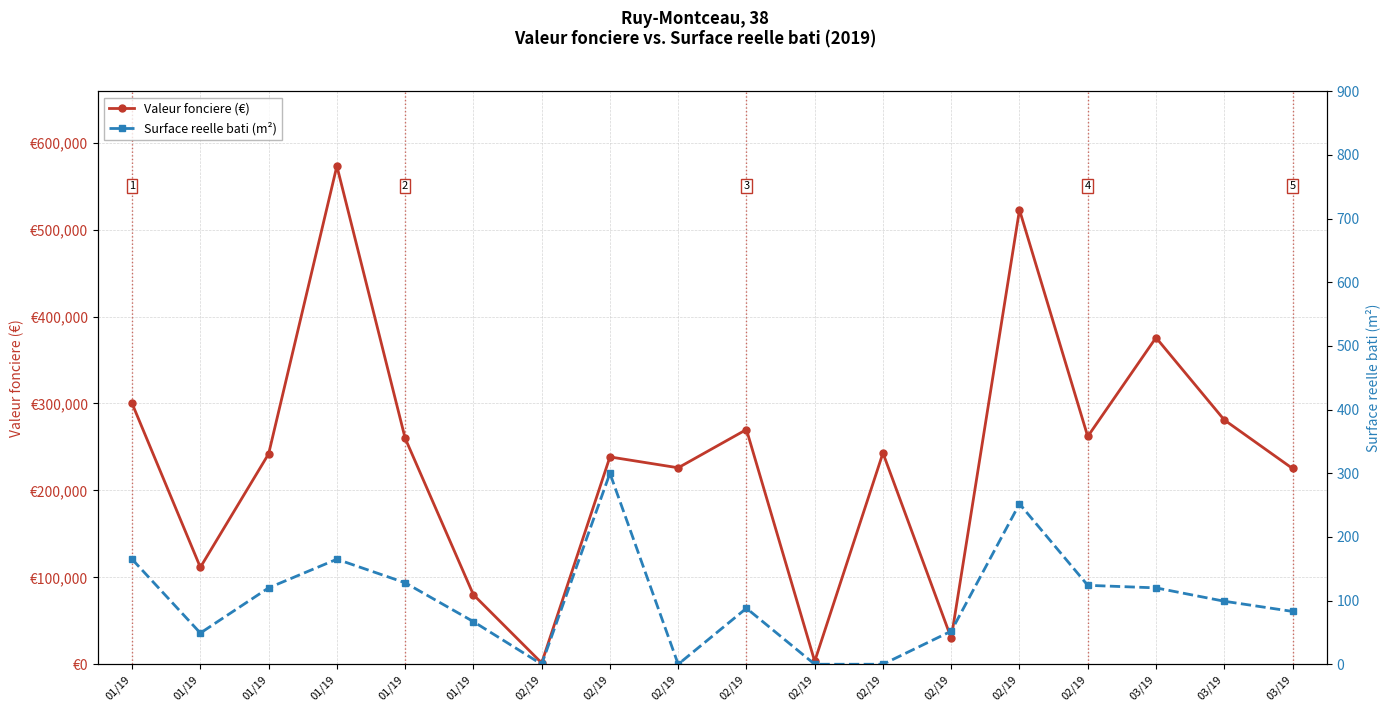

How many data points in Surface reelle bati (m²) are less than 99?

9